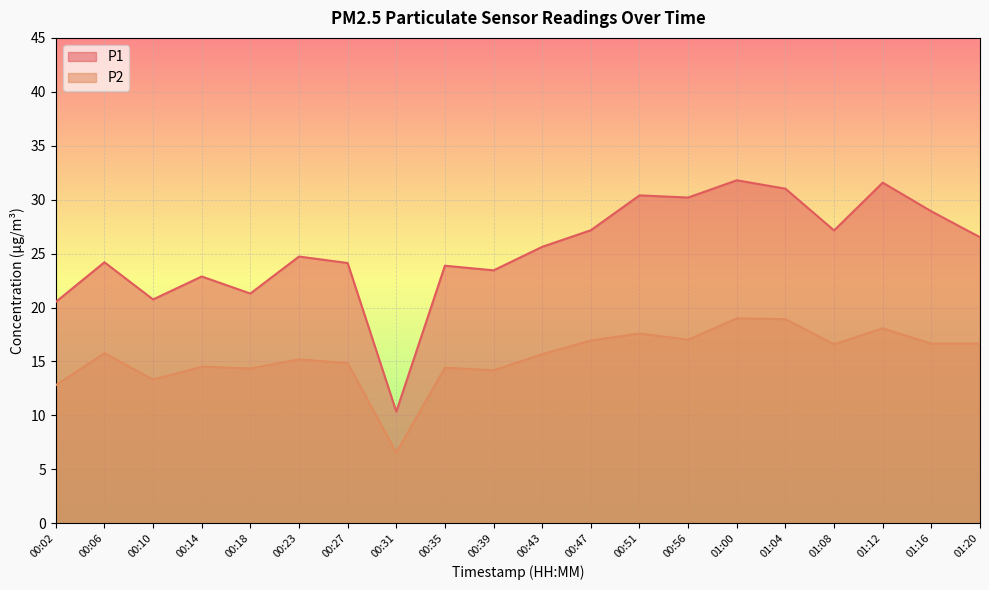

What is the difference between the maximum and minimum values in the P1 series?

21.5